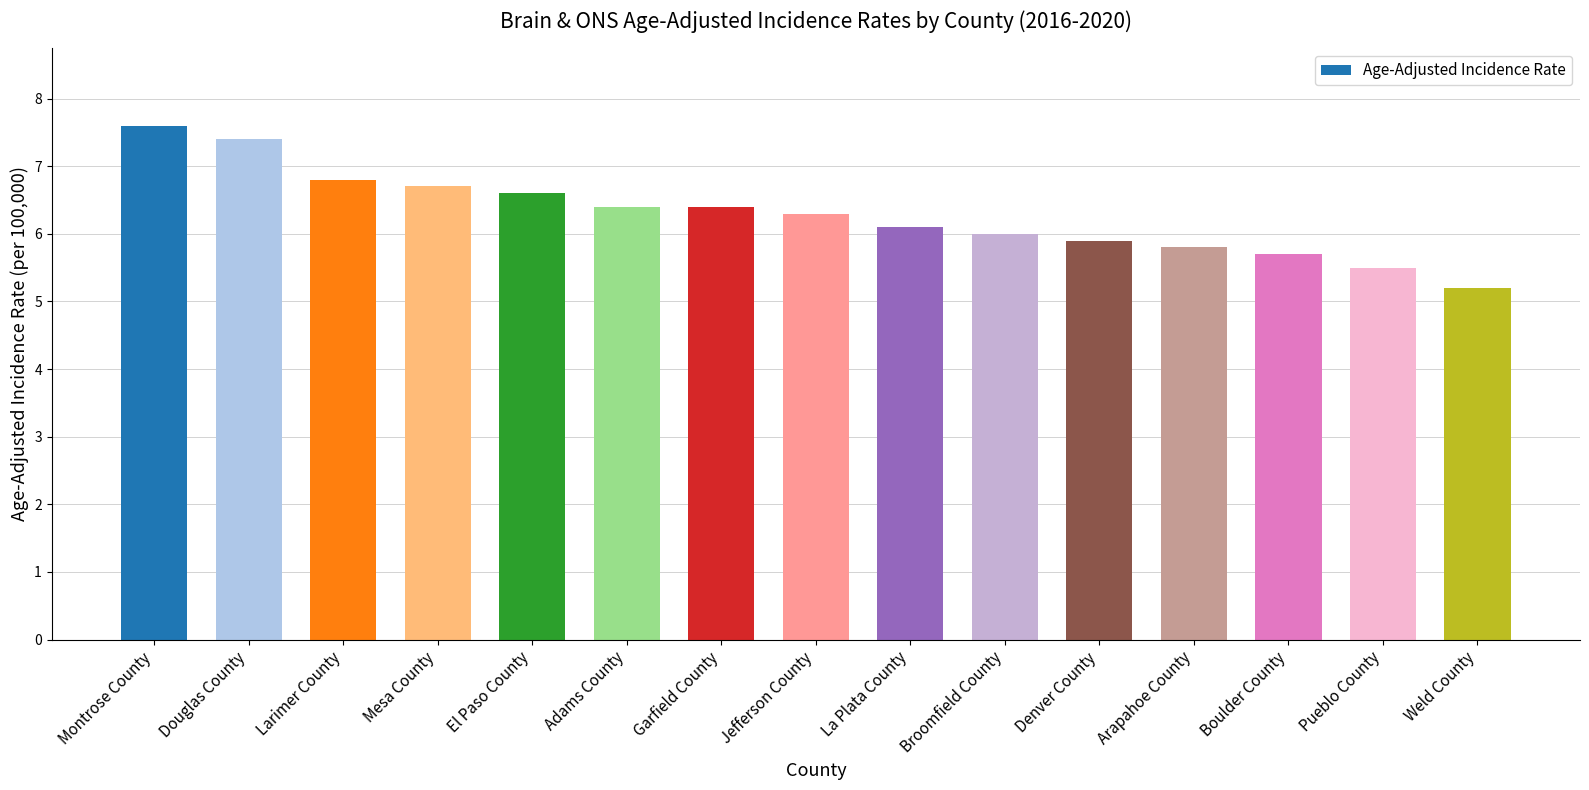

Reading right to left, list all the values displayed in this chart.

5.2	5.5	5.7	5.8	5.9	6.0	6.1	6.3	6.4	6.4	6.6	6.7	6.8	7.4	7.6